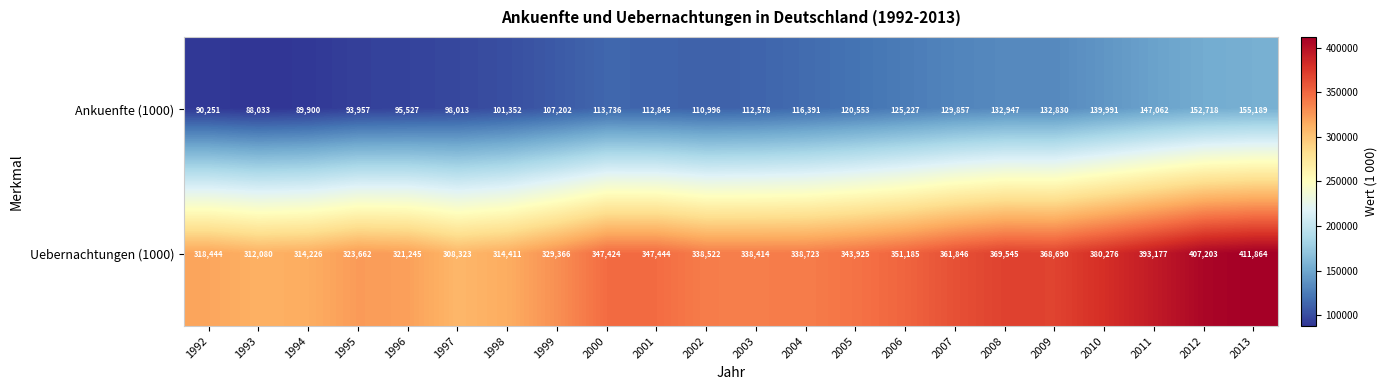

Count the number of data series in this chart.

2